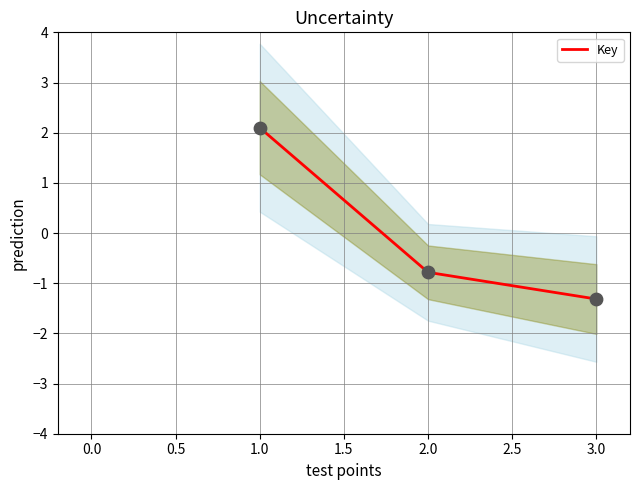

At which label does Key reach its minimum?

3.0